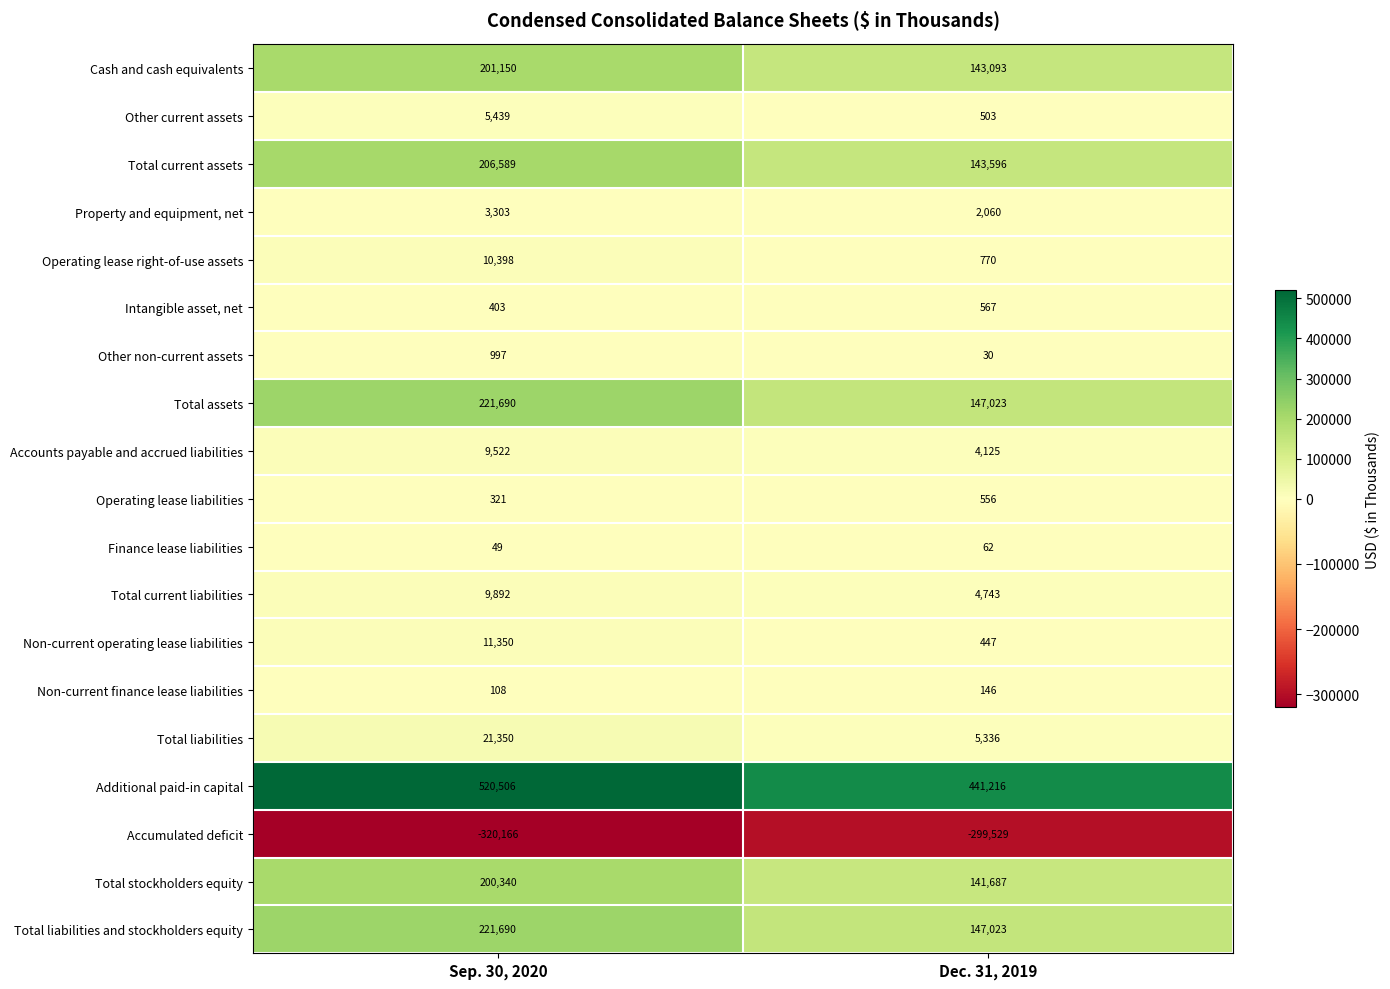

What is the total value across all series at Dec. 31, 2019?

883454